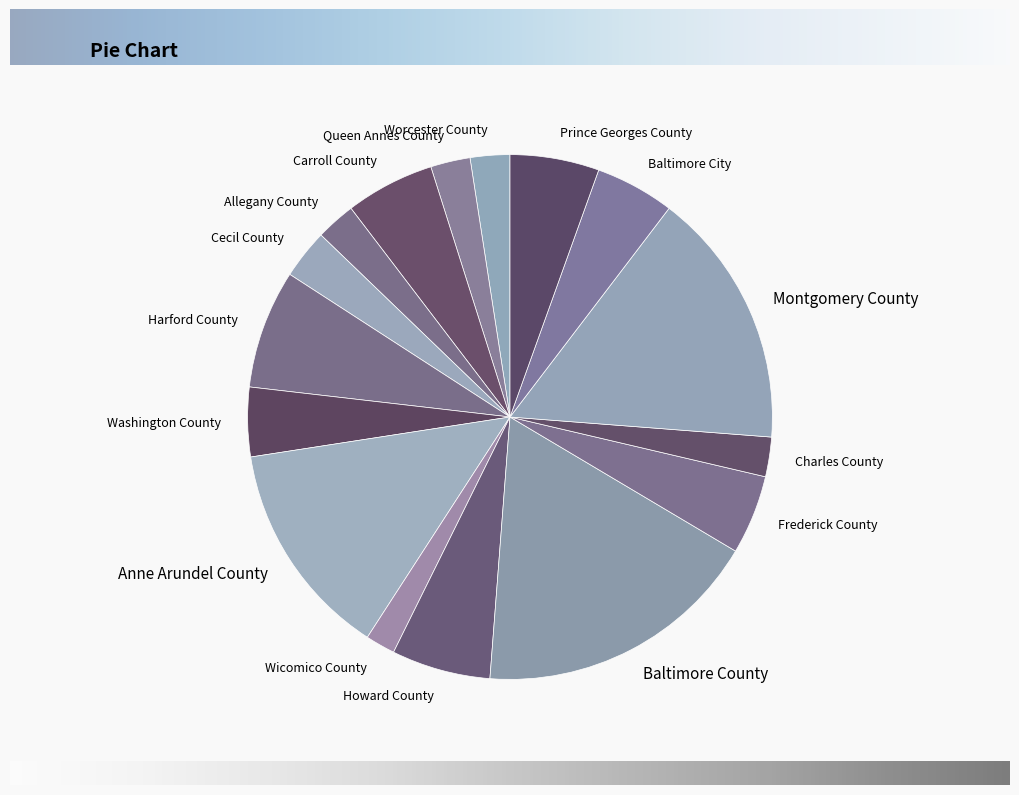

The Worcester County slice represents 12% of the pie. True or false?

False